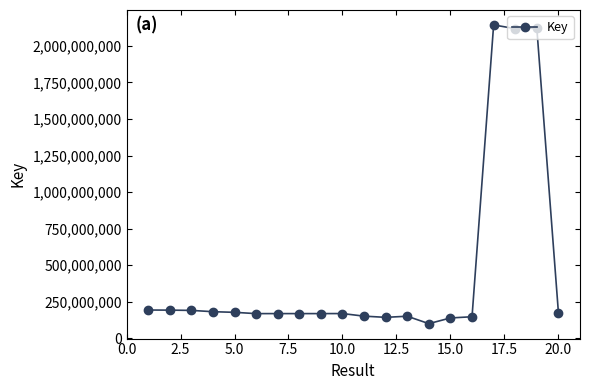

True or false: there are more than 0 points higher than both neighbors.

True